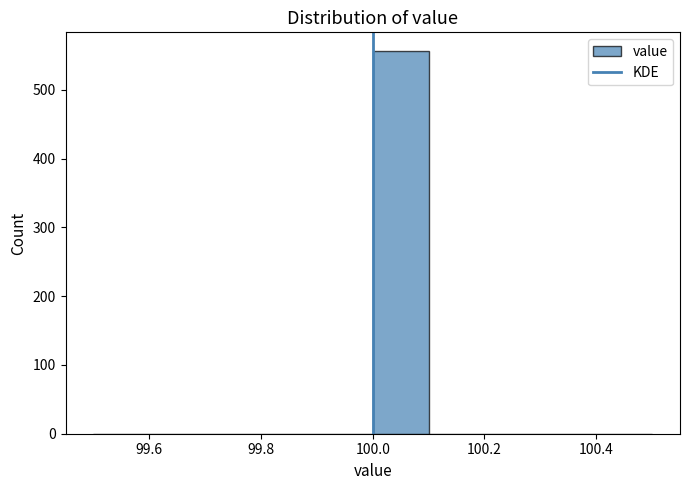

What is the height of the bar covering 100.0 to 100.1 on the x-axis? The values are not printed on the chart, so give them approximately, as read against the axis.

560